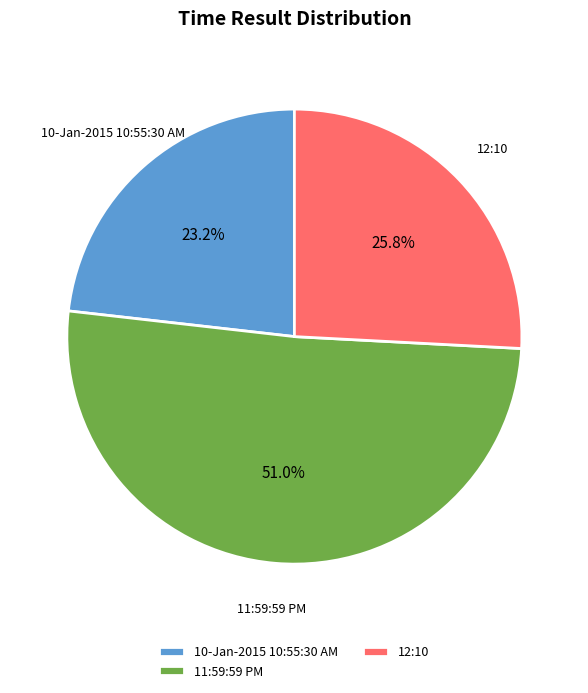

Do 10-Jan-2015 10:55:30 AM and 12:10 together represent more than half of the pie?

No